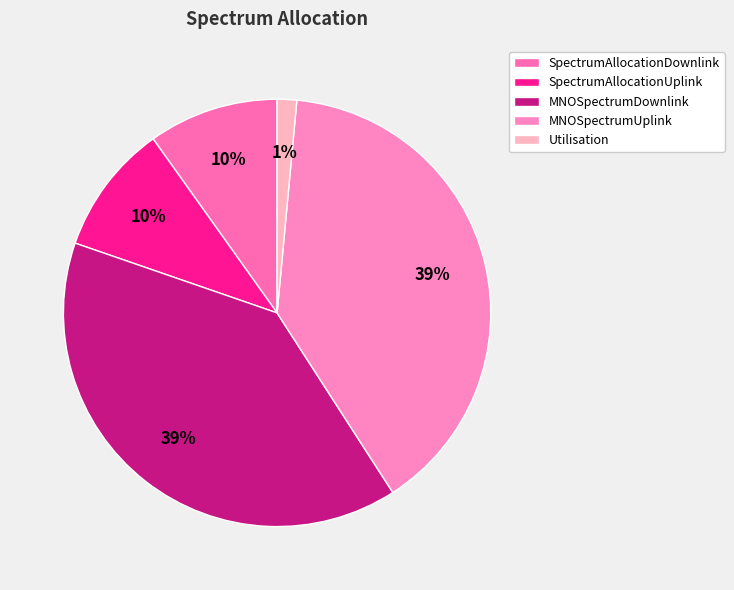

How many slices are in this pie chart?

5